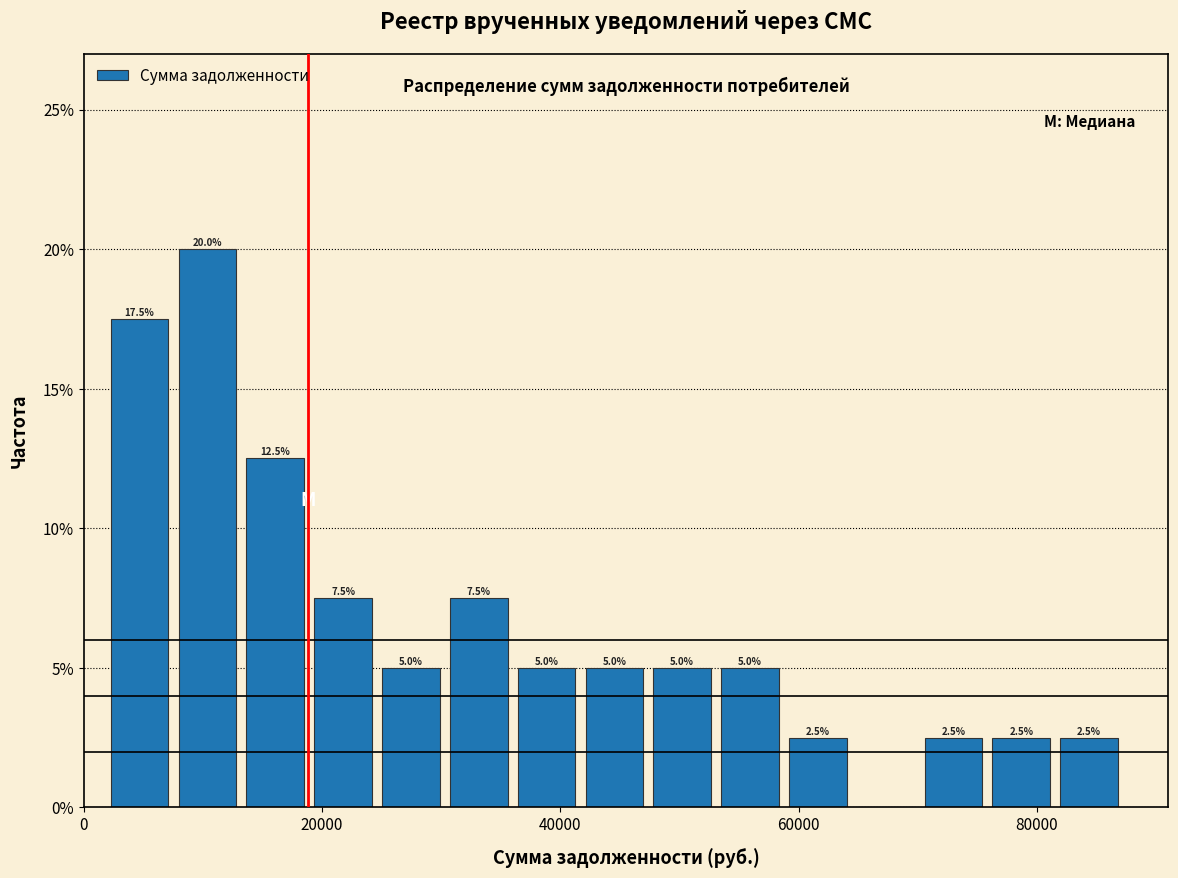

Around what value on the x-axis is the tallest bar? Give the approximate position of its centre, as read against the axis.

10000